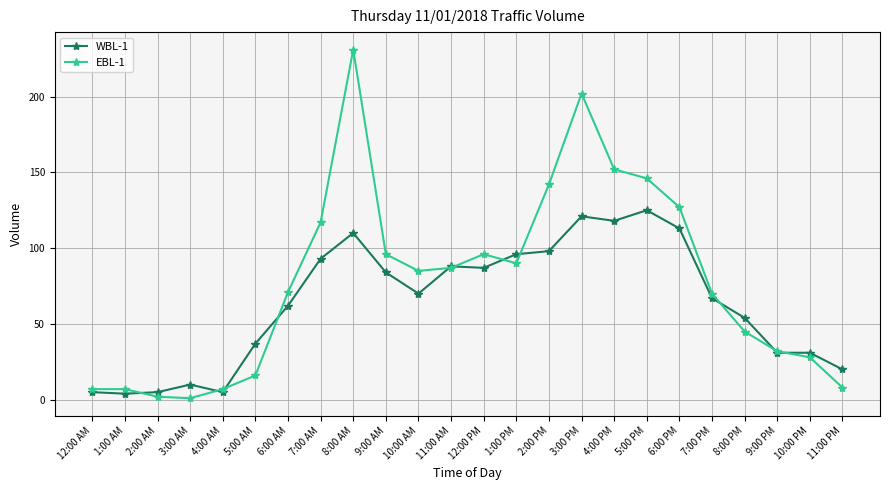

What is the sum of the WBL-1 values at 11:00 AM and 11:00 PM?

108